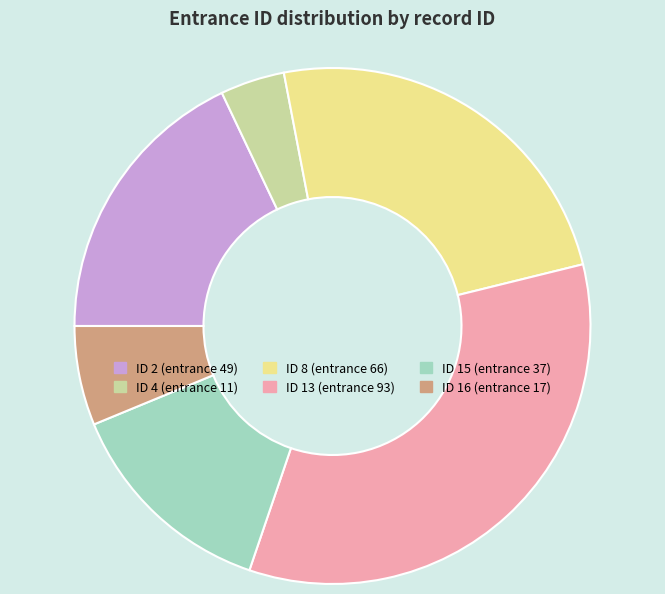

Does any single category account for the majority?

No